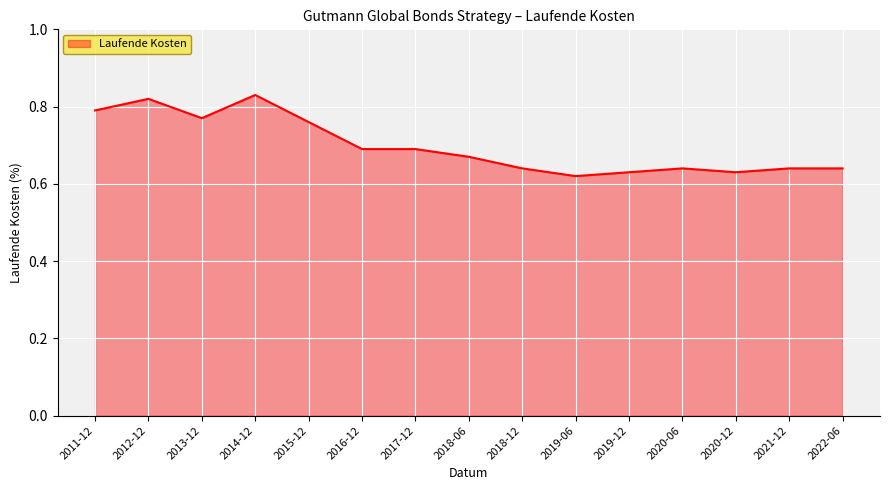

At which category does the chart reach its peak across all series?

2014-12